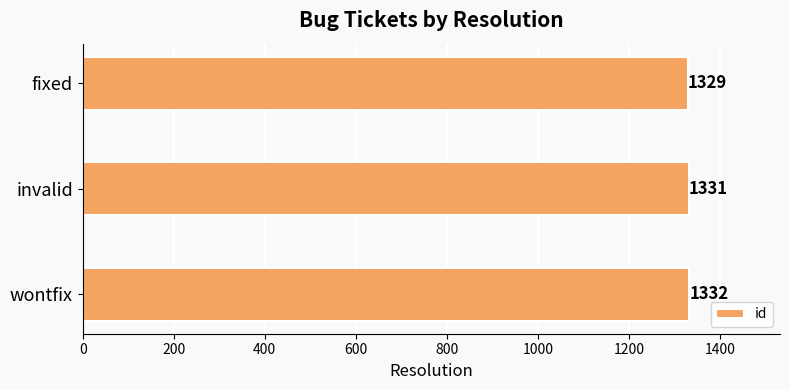

Which label corresponds to the smallest value in the chart?

fixed